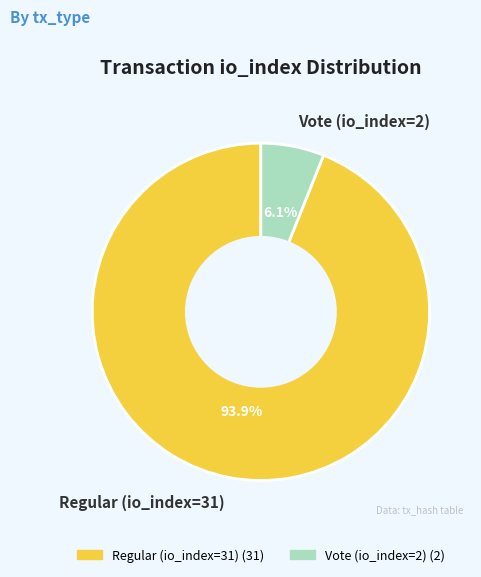

Count the number of slices in the pie.

2